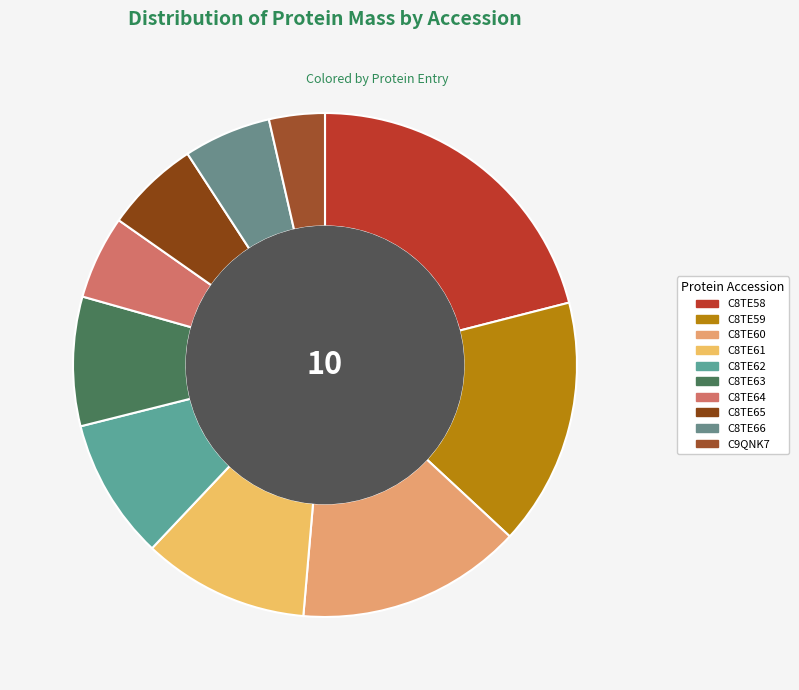

Rank the categories by value from lowest to highest.

C9QNK7, C8TE64, C8TE66, C8TE65, C8TE63, C8TE62, C8TE61, C8TE60, C8TE59, C8TE58